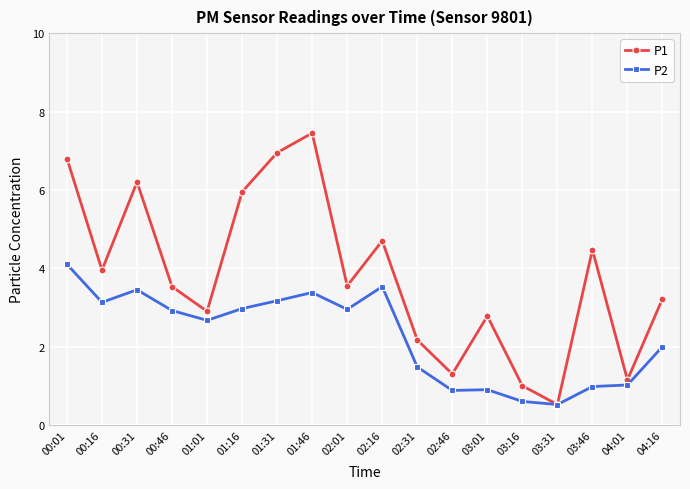

Which series has the largest range (max minus min)?

P1